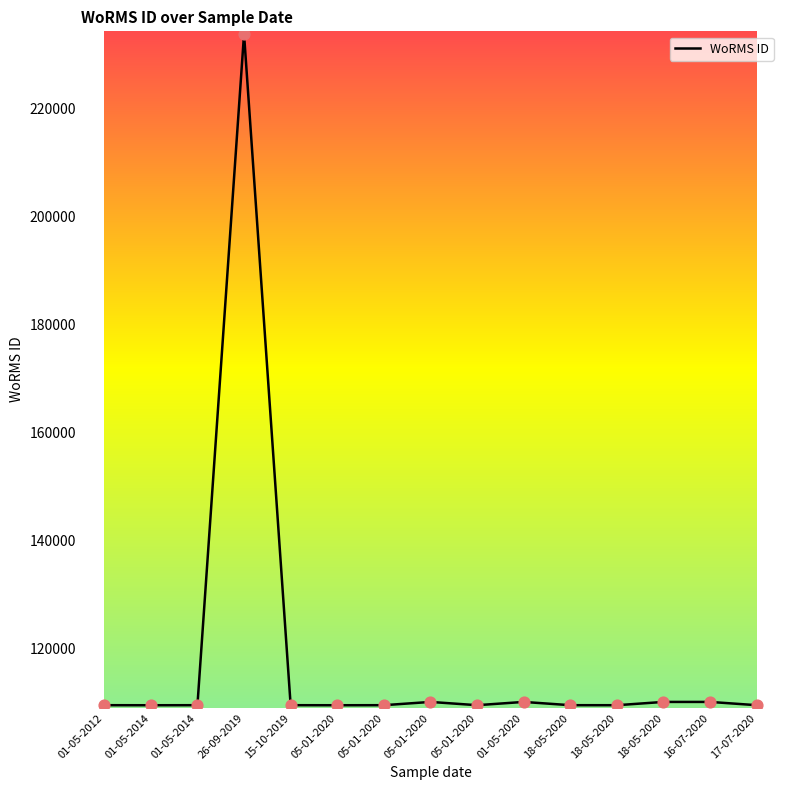

How many lines are shown in the chart?

1